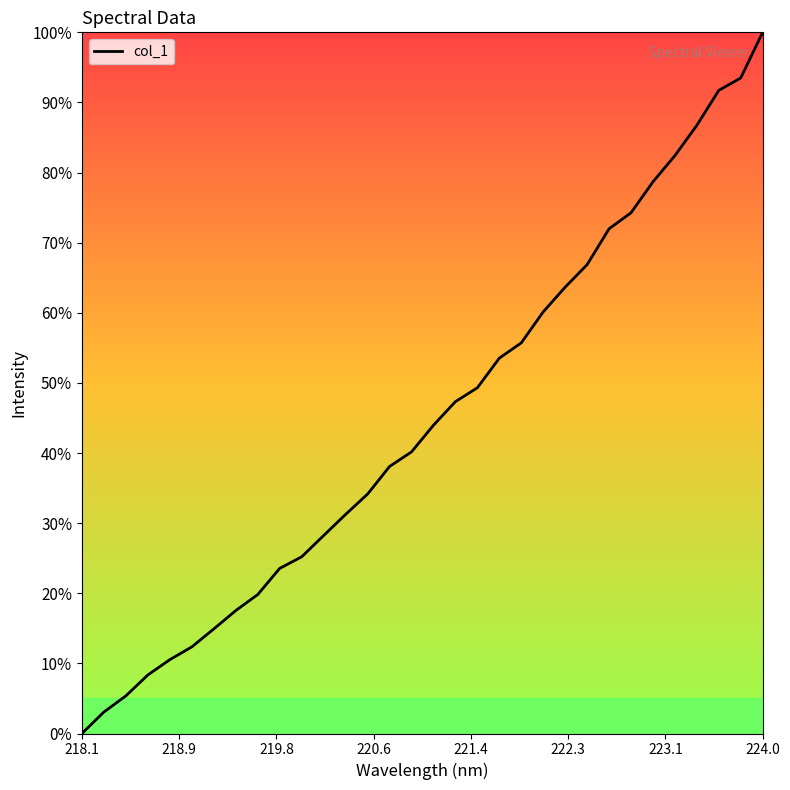

What is the maximum value shown in the chart?

100.0